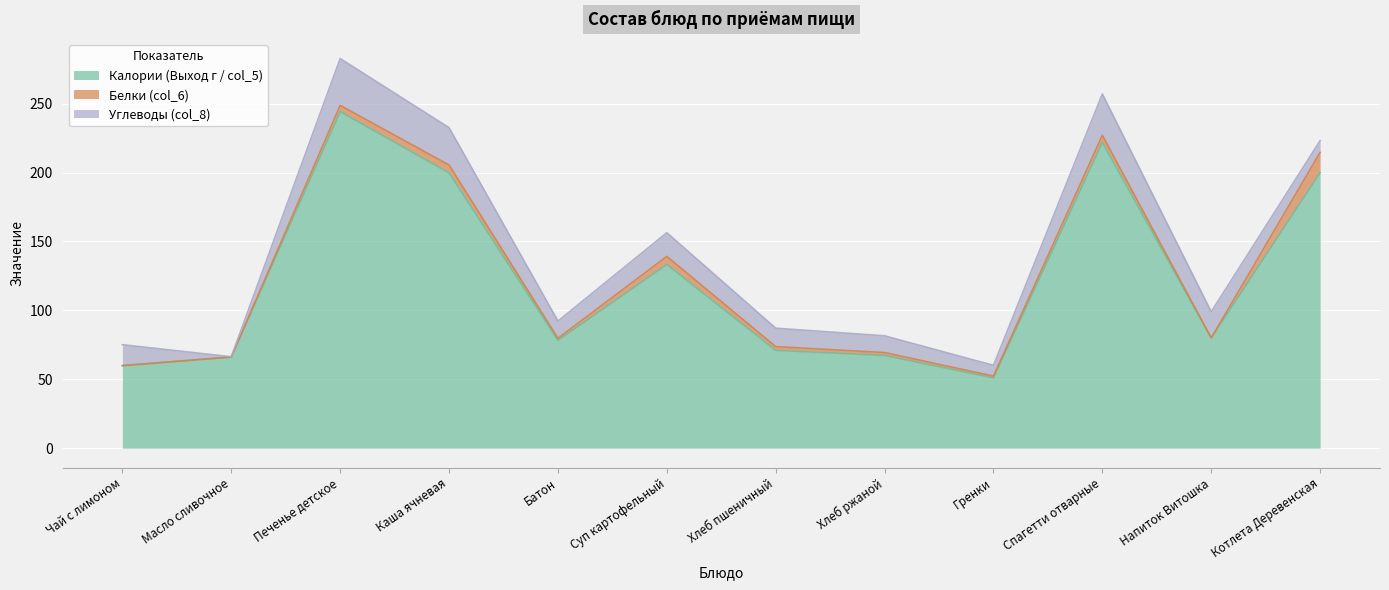

What is the label of the 5th point from the left?

Батон